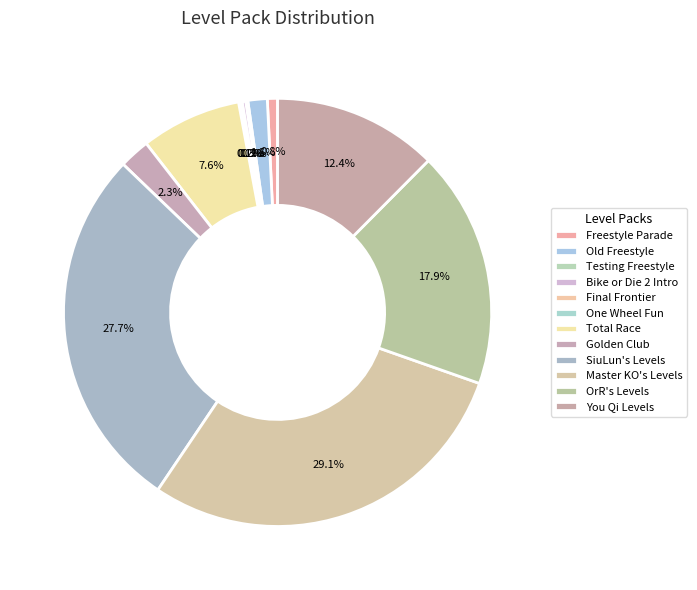

Which slice is the smallest?

One Wheel Fun